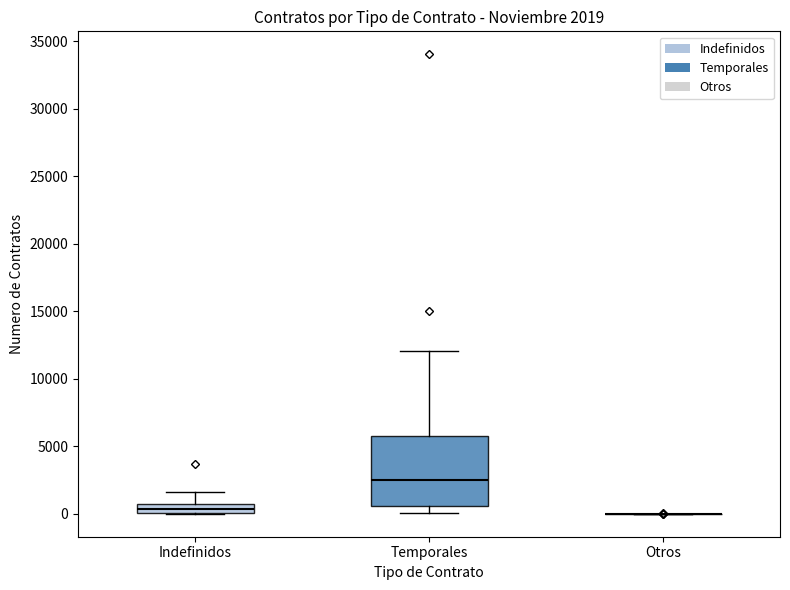

Comparing the boxes themselves (not the whiskers), which one is the tallest?

Temporales